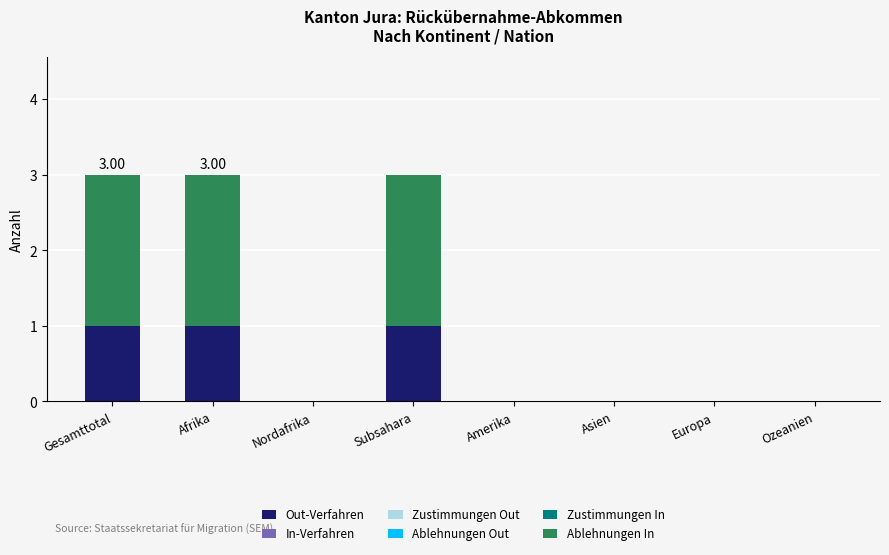

What position from the left is Asien?

6